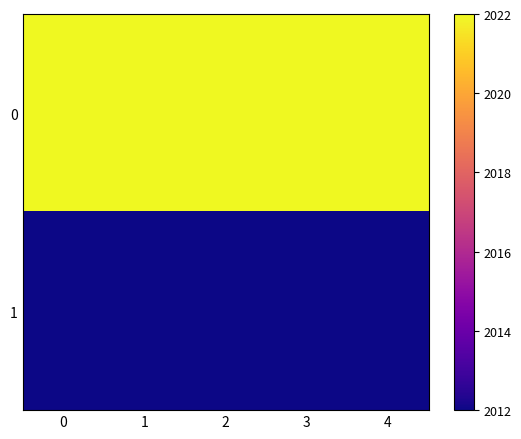

Count the number of data series in this chart.

2